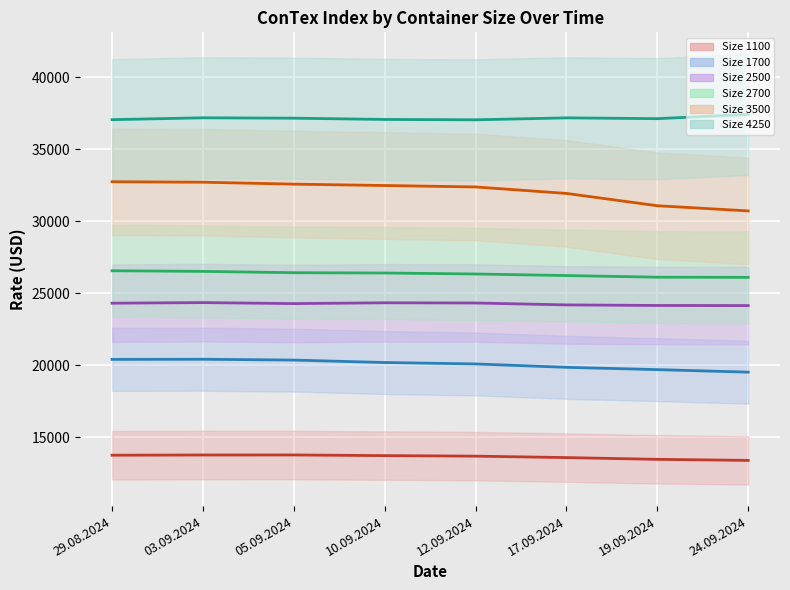

What is the difference between the maximum and second lowest values in the 4250 series?

365